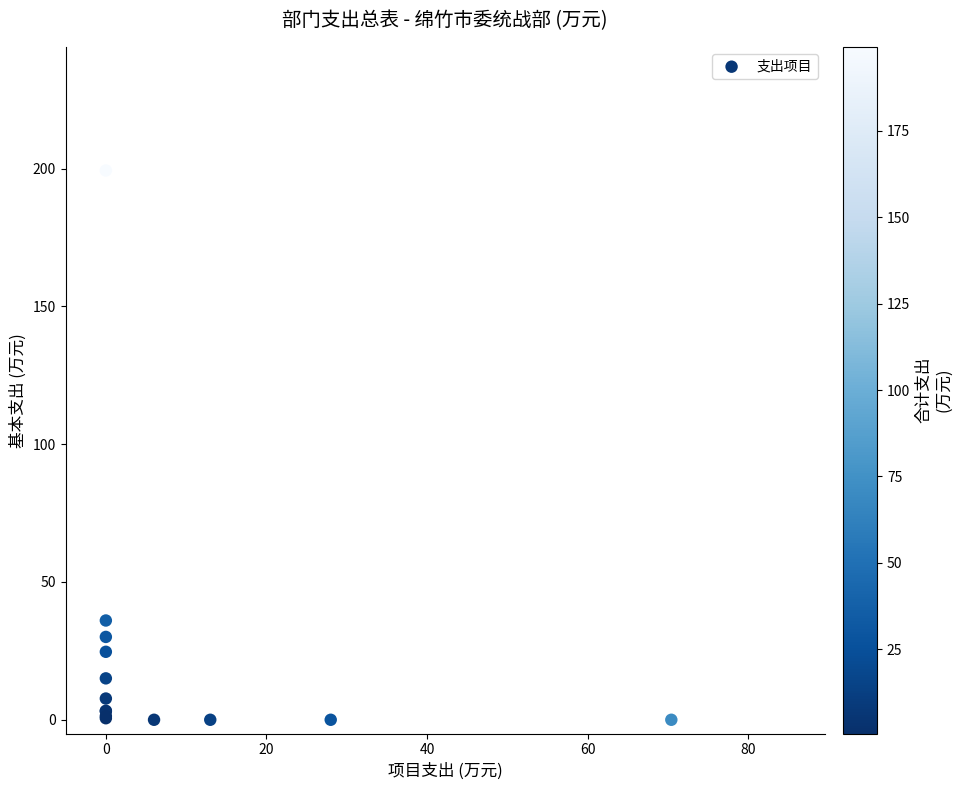

What Y value in the scatter plot is closest to 99?

36.0